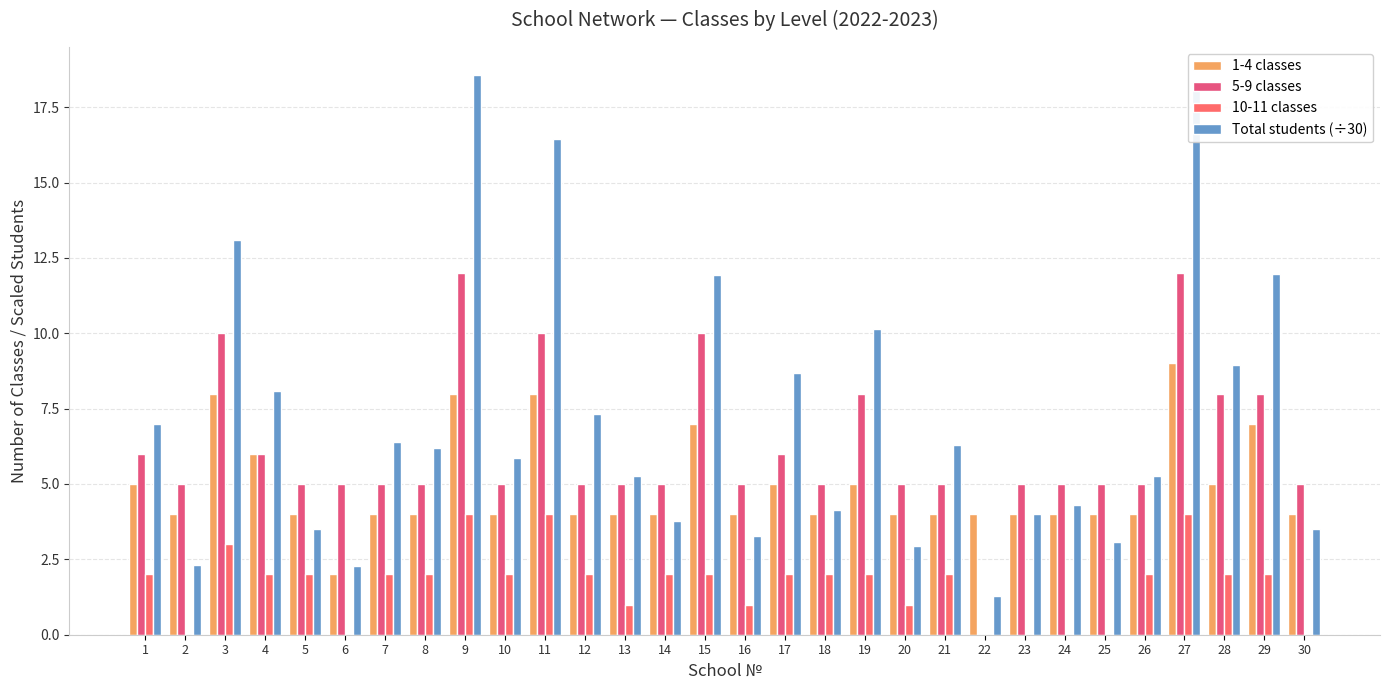

What is the sum of the 10-11 classes values at 30 and 26?

2.0